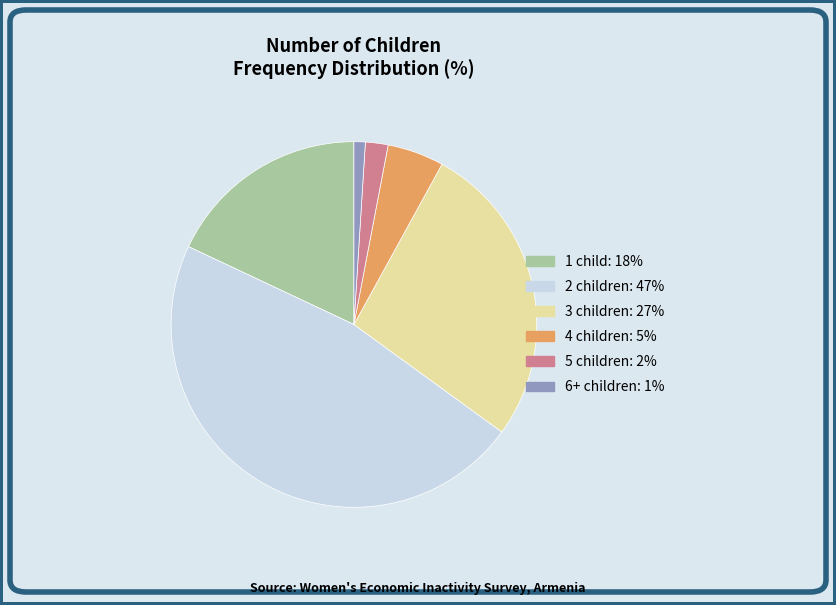

Combined, do 3 children and 2 children account for over 50%?

Yes